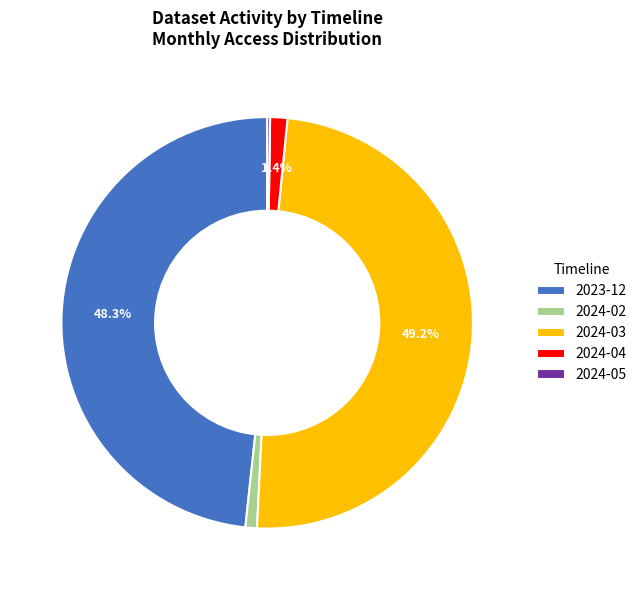

Which slice is the largest?

2024-03